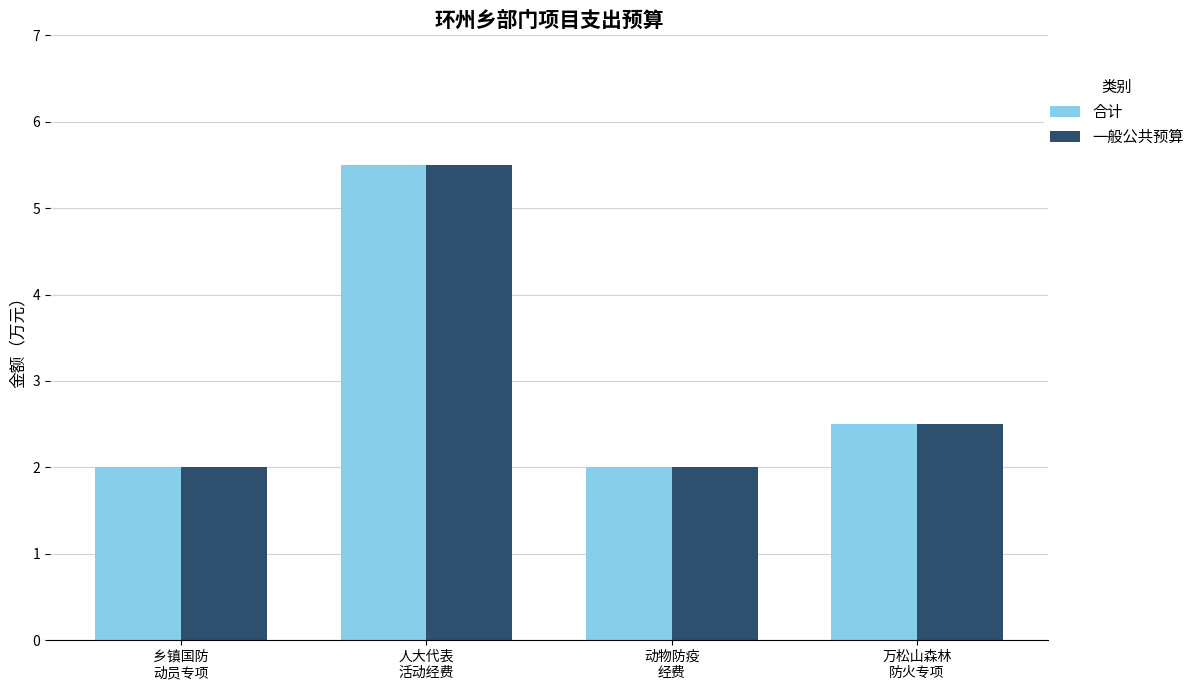

What is the label of the 3rd bar from the left?

动物防疫
经费